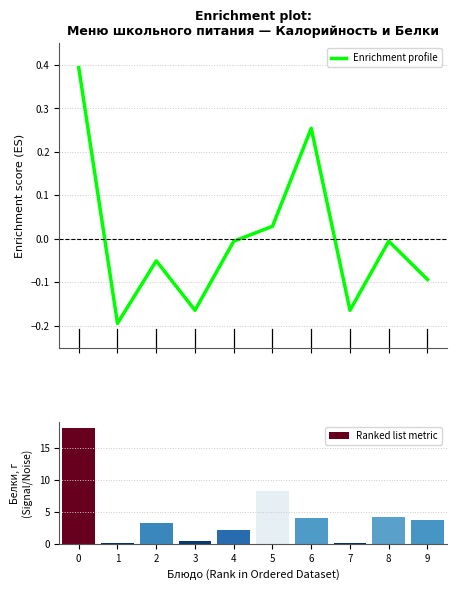

How many groups of bars are there?

10